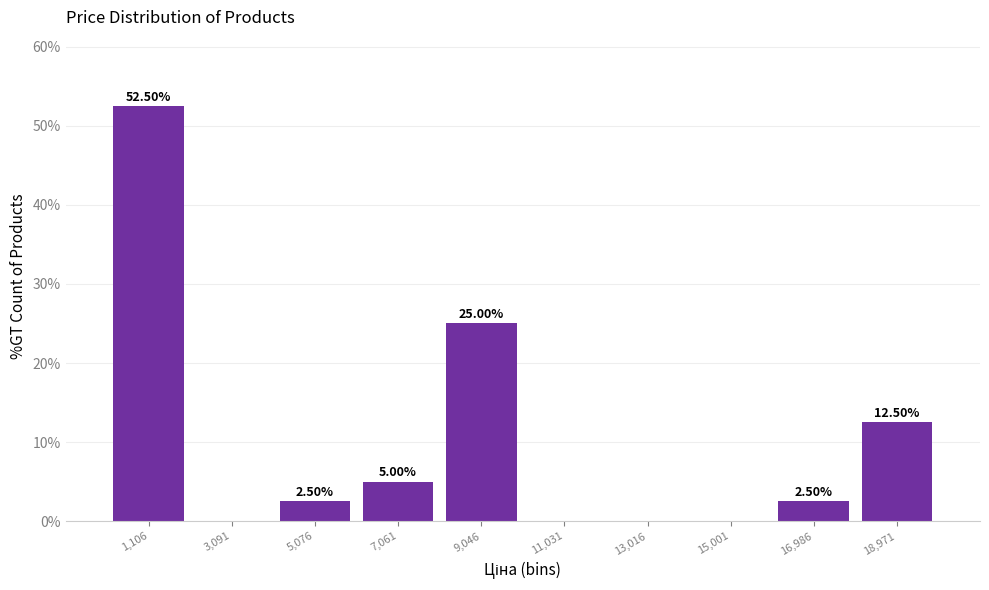

Over which range of the x-axis is the bar tallest?

200 to 2000